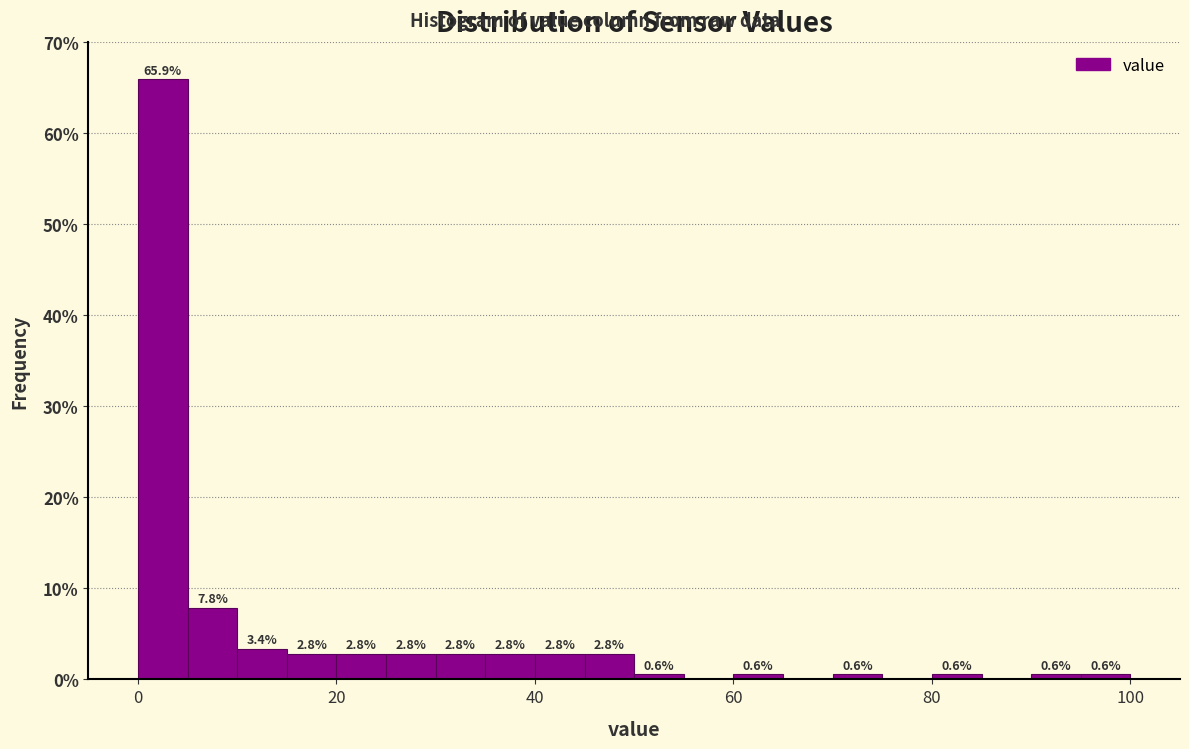

Read against the x-axis, roughly where is the centre of the tallest bar?

2